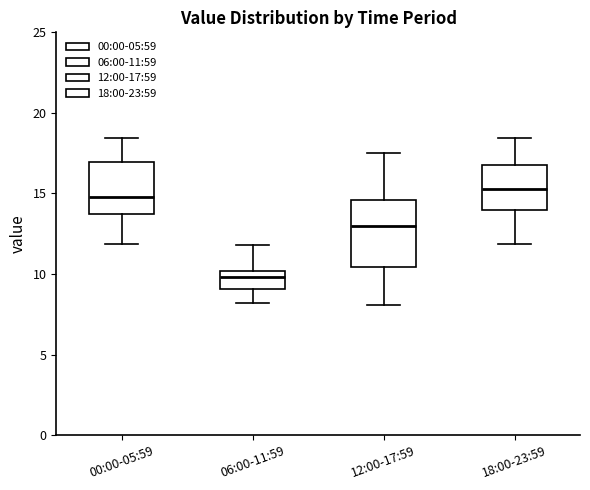

Reading left to right, transcribe this box plot: for each box, give where its median line is, the range the box spans, and where its two whiskers end, as read against the y-axis. The values are not printed on the chart, so give them approximately, as read against the axis.

00:00-05:59: median 15.0, box 13.5 to 17.0, whiskers 12.0 to 18.5
06:00-11:59: median 10.0 (just below the box's upper edge), box 9.0 to 10.0, whiskers 8.0 to 12.0
12:00-17:59: median 13.0, box 10.5 to 14.5, whiskers 8.0 to 17.5
18:00-23:59: median 15.5, box 14.0 to 17.0, whiskers 12.0 to 18.5